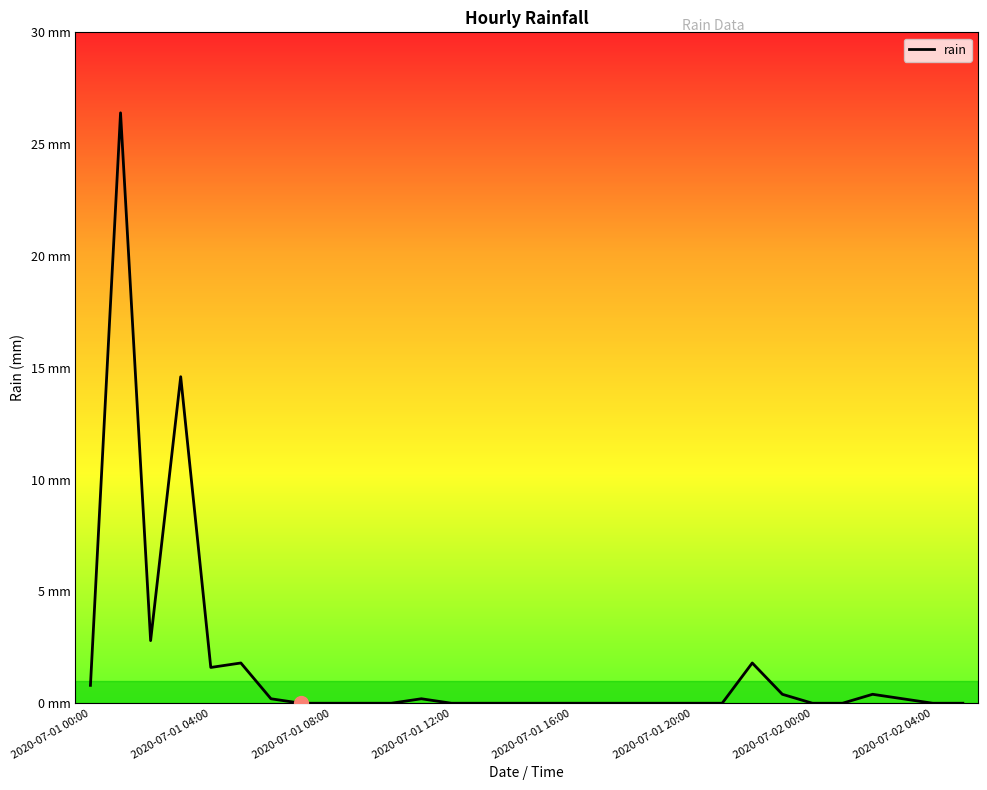

How many series are shown in this chart?

1